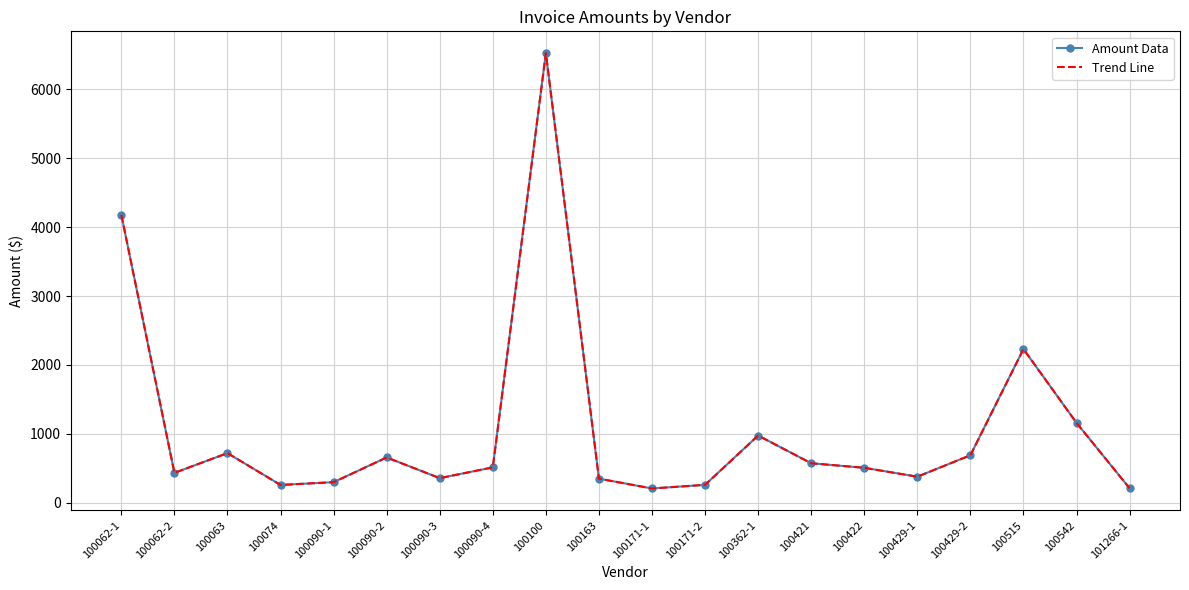

What are all the series names shown in the legend?

Amount Data, Trend Line